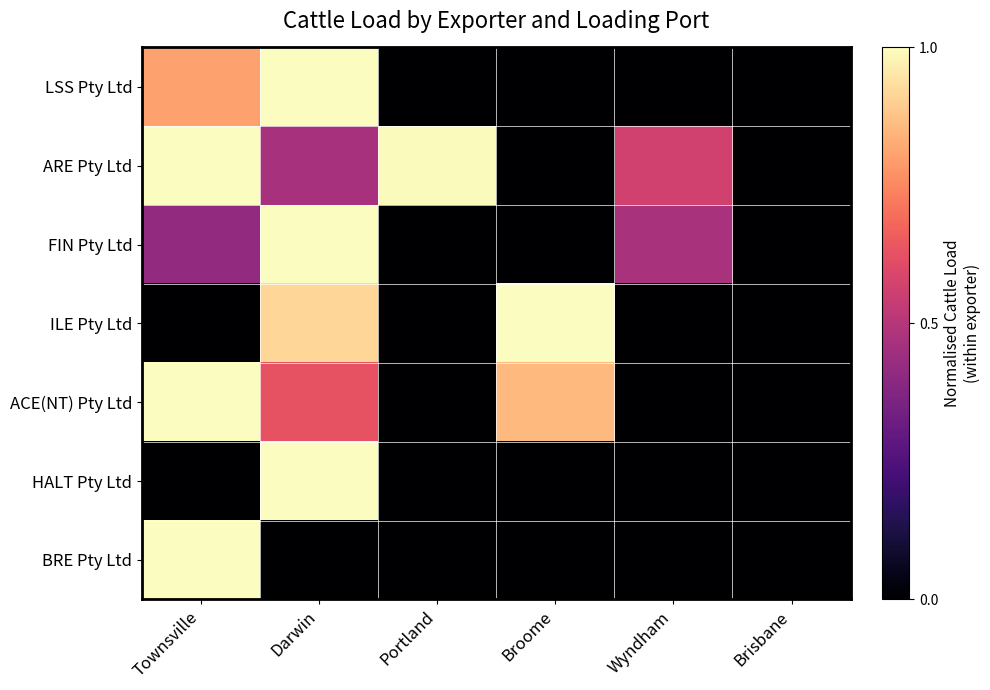

Count the number of data series in this chart.

7